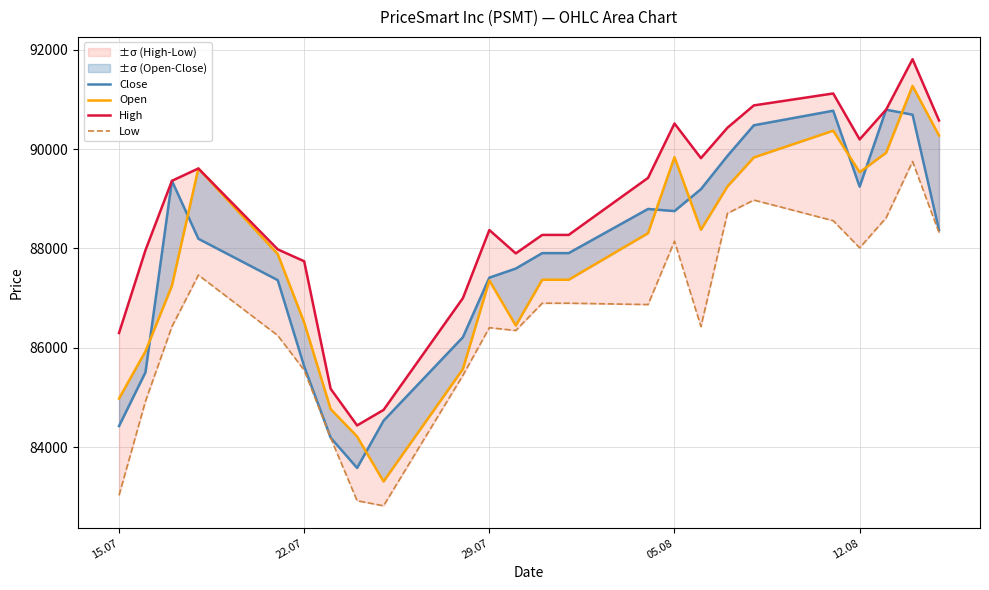

Does the chart have visible grid lines?

Yes